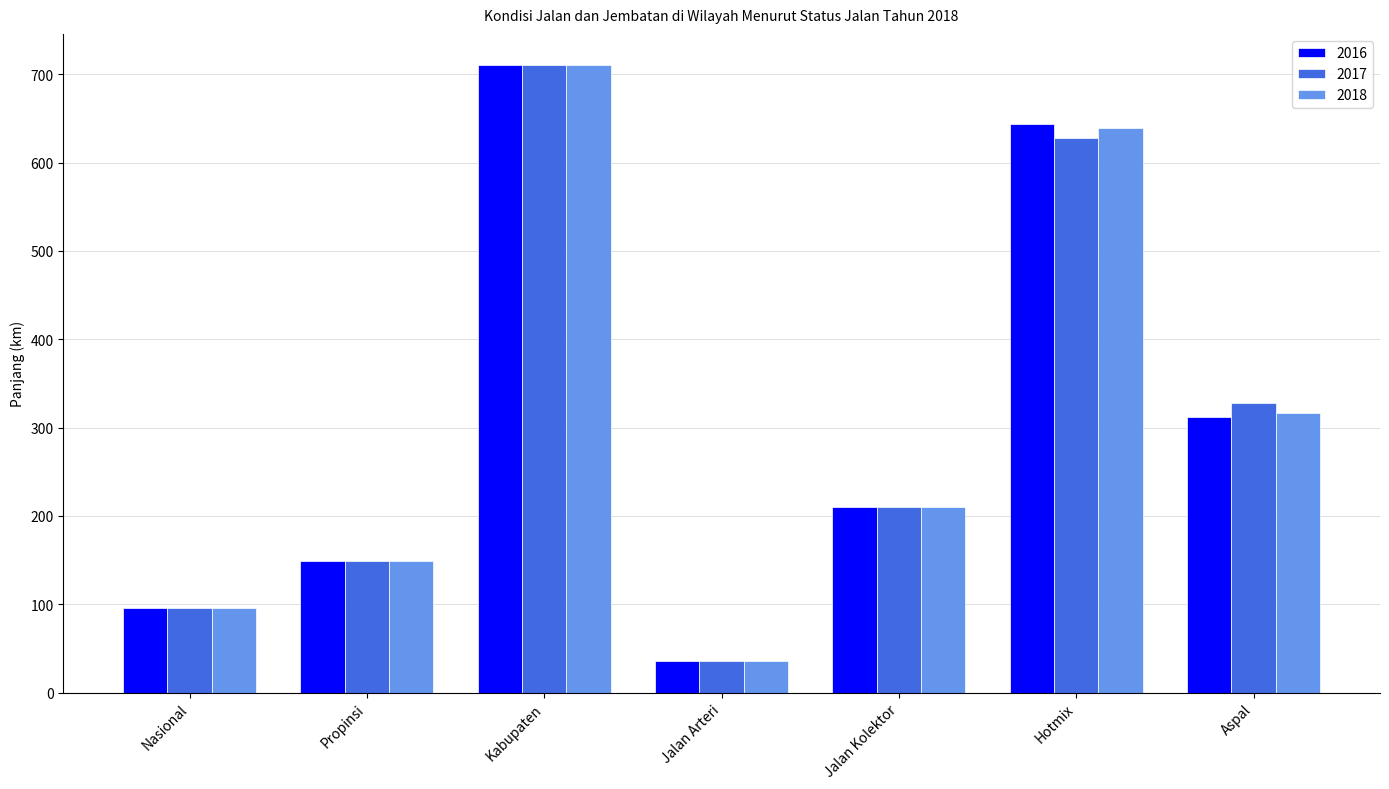

Where is 2018 nearest to the value 372?

Aspal